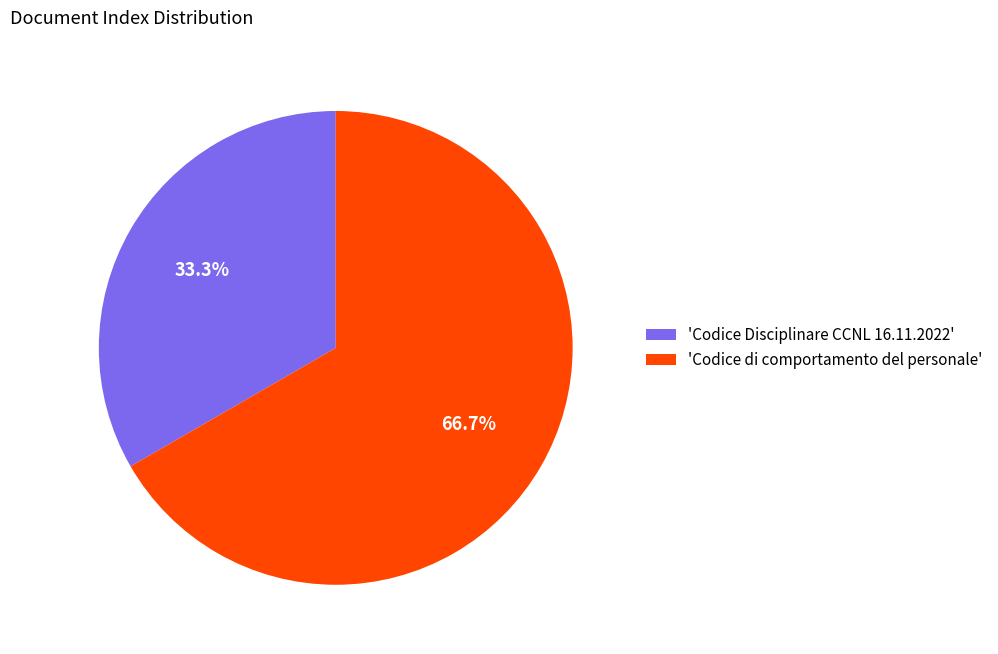

Does 'Codice Disciplinare CCNL 16.11.2022' represent more than half of the total?

No